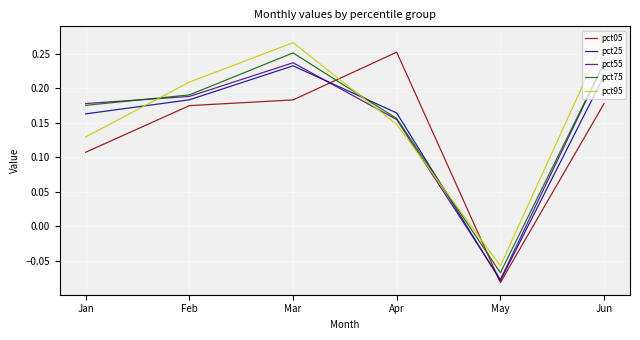

Where is pct95 nearest to the value 0?

May